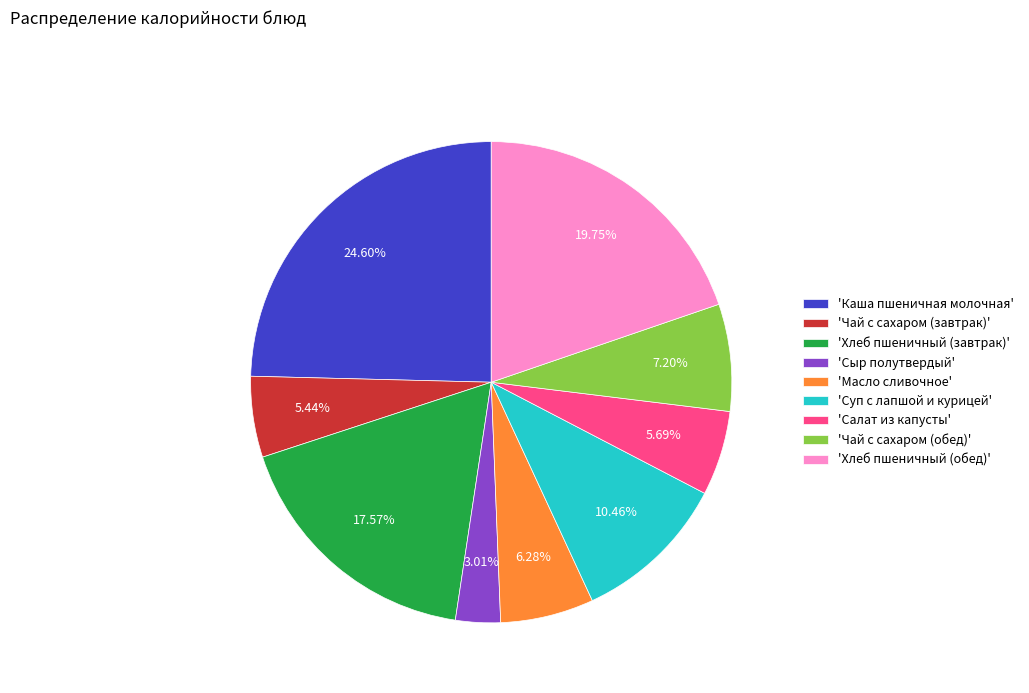

Does any single category account for the majority?

No